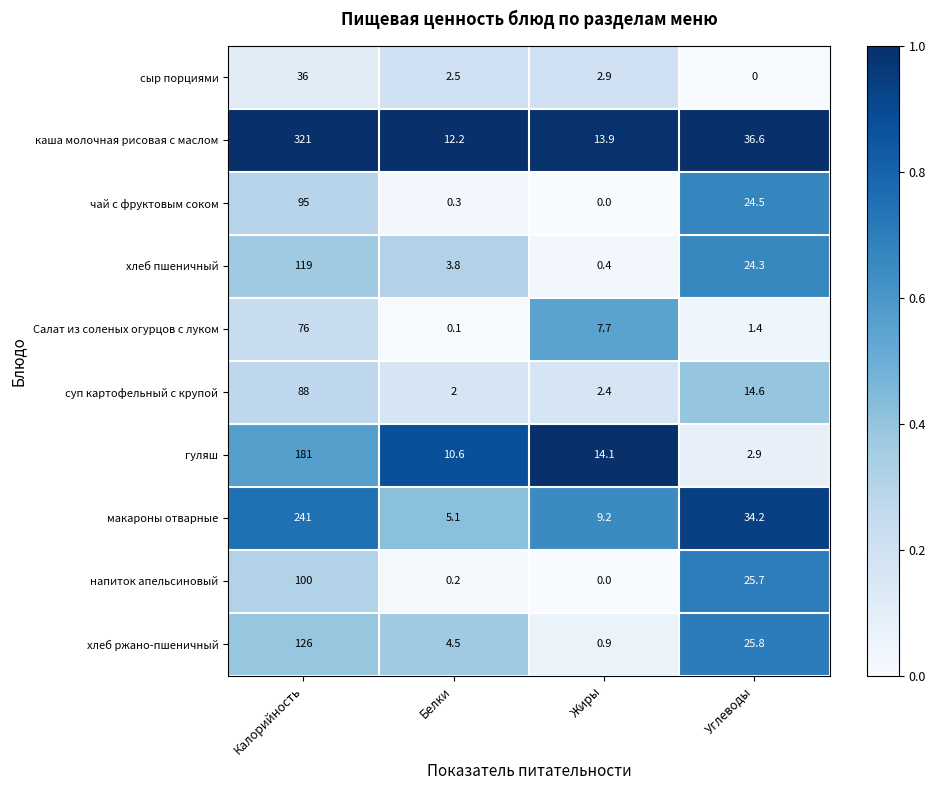

List the labels in order of каша молочная рисовая с маслом value, largest first.

Калорийность, Углеводы, Жиры, Белки